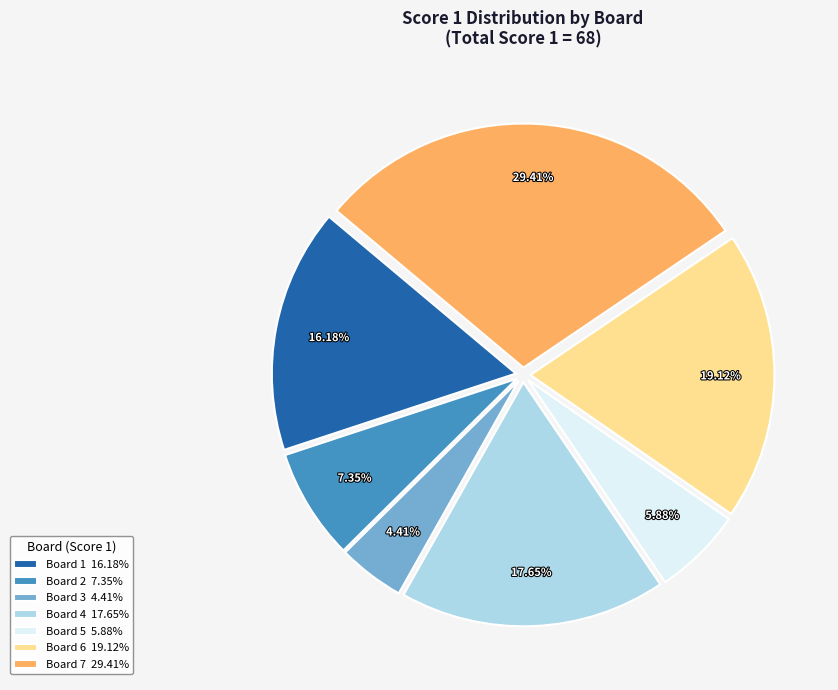

Is the sum of Board 1 16.18% and Board 4 17.65% greater than half?

No